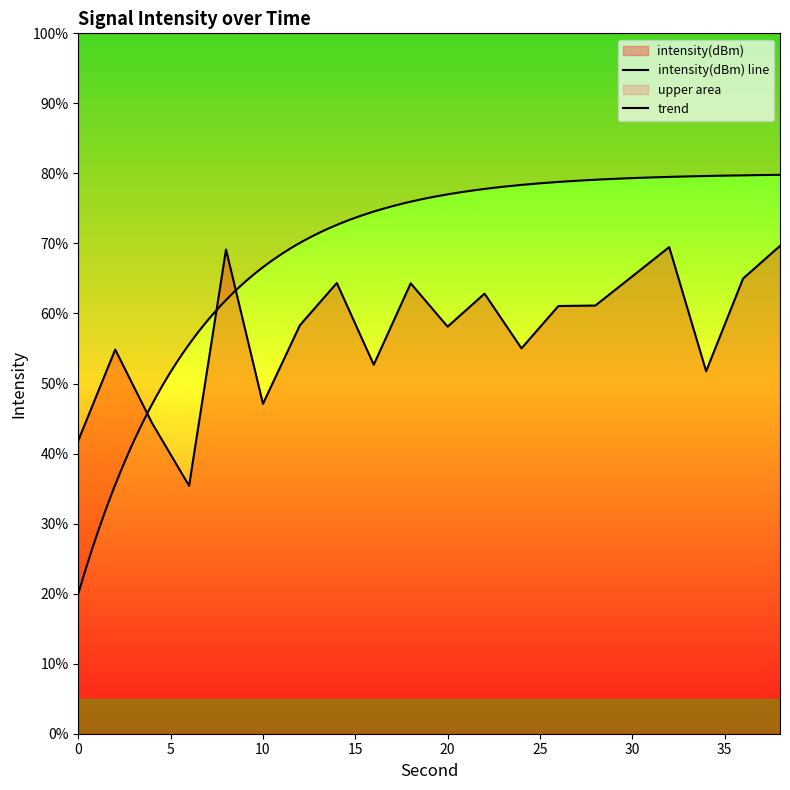

Rank the categories by value from highest to lowest.

38, 32, 8, 30, 36, 14, 18, 22, 28, 26, 12, 20, 24, 2, 16, 34, 10, 4, 0, 6